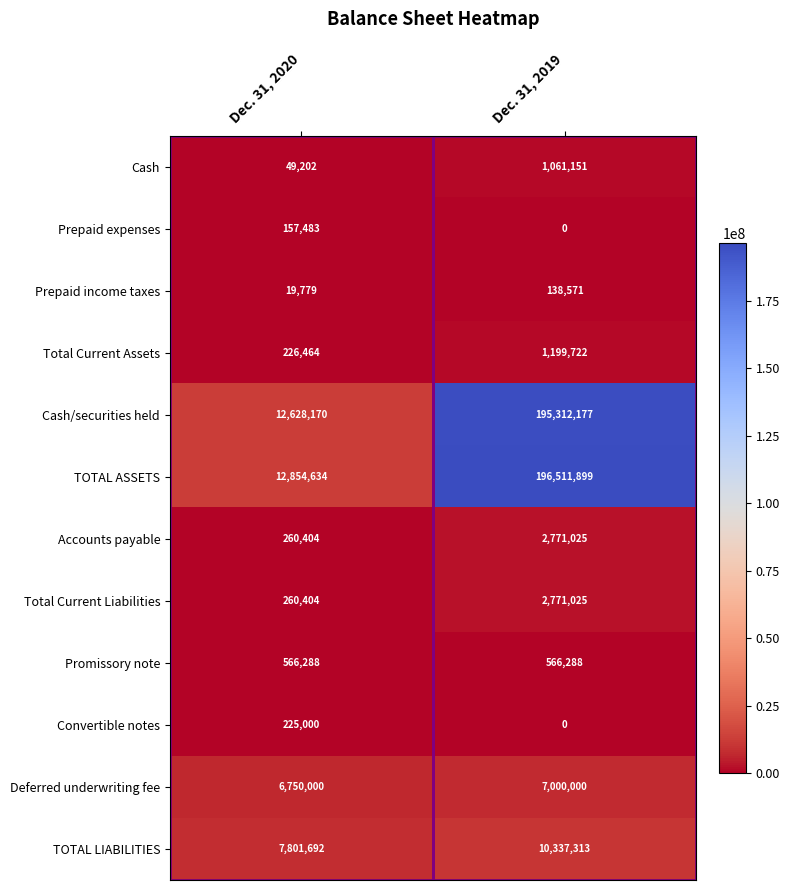

What is the greatest value displayed?

196511899